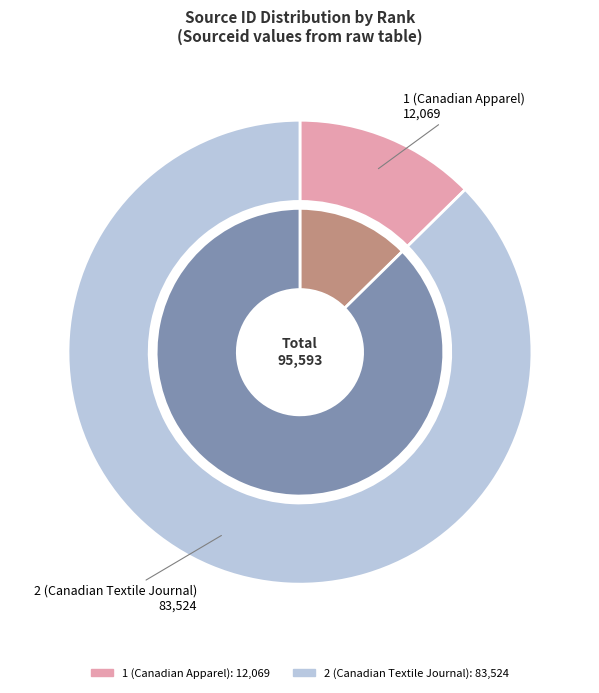

How many segments does this pie chart have?

2